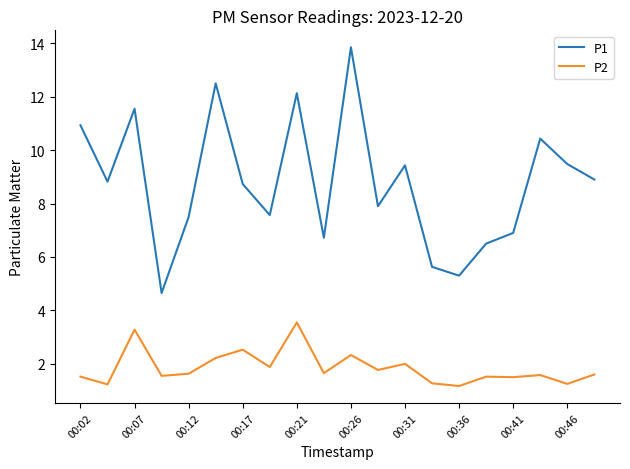

Rank the series by their maximum value, from lowest to highest.

P2, P1